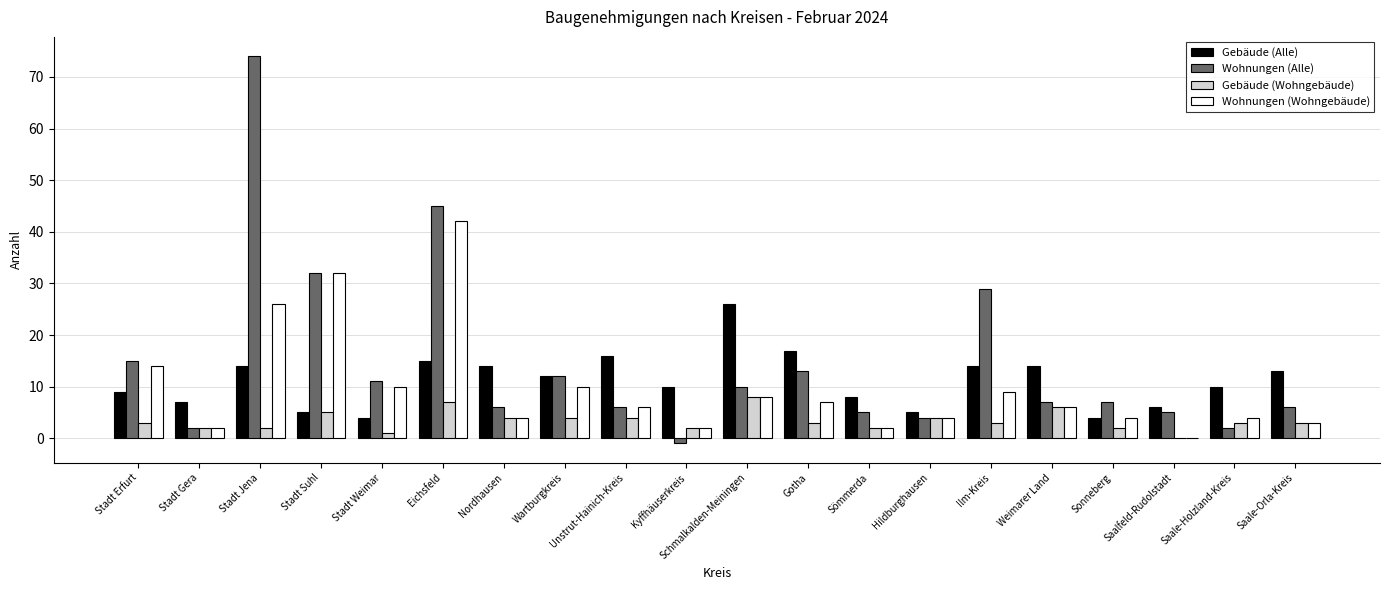

What is the sum of all Gebäude (Wohngebäude) values?

68